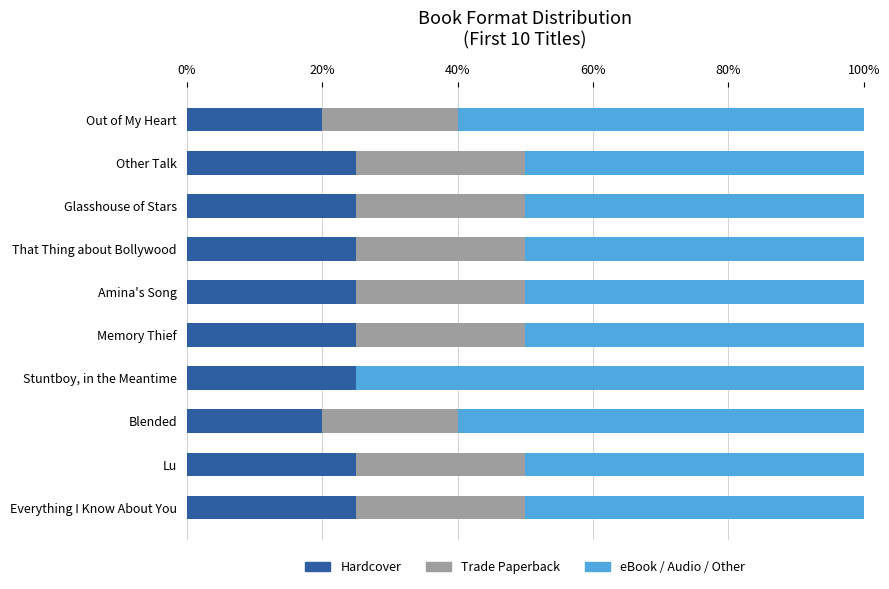

Is it true that Hardcover equals 42 at Other Talk?

False